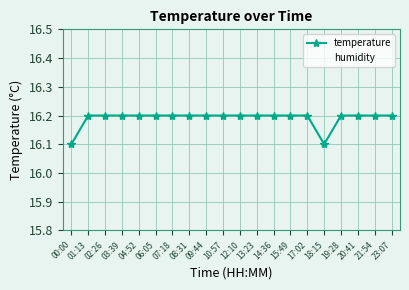

What is the maximum value for temperature?

16.2